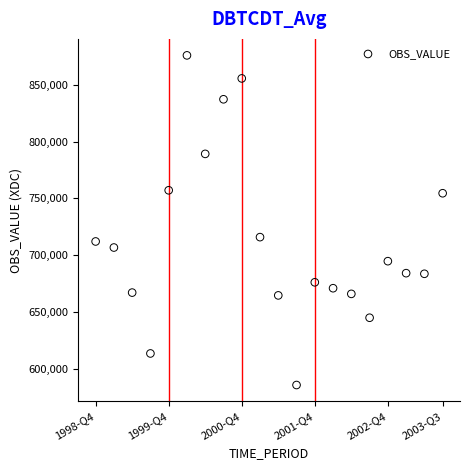

What Y value in the scatter plot is closest to 730844?

715916